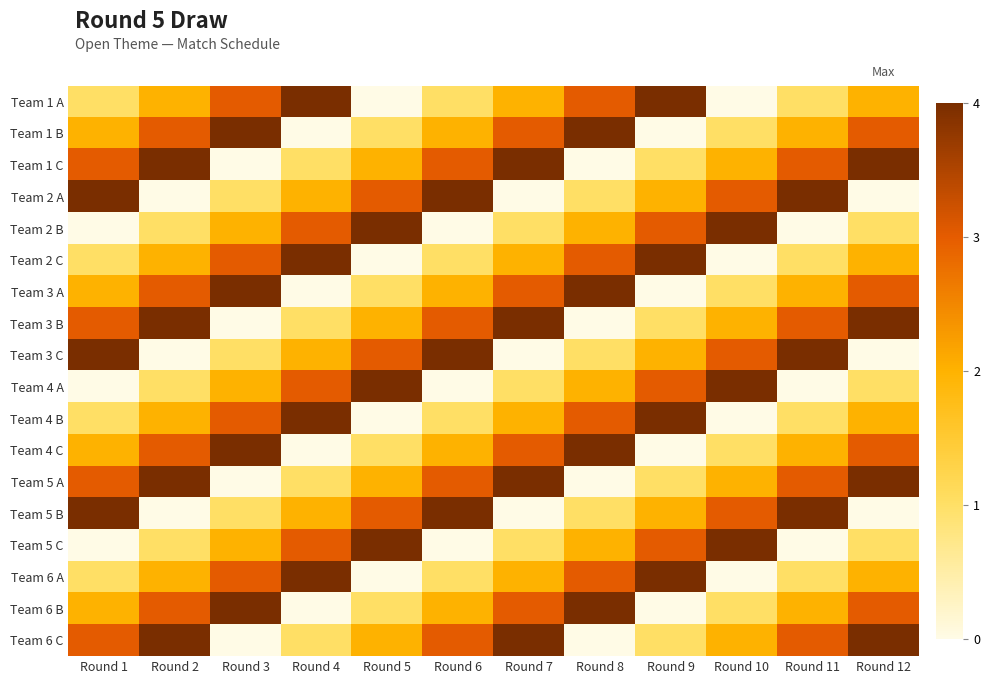

Reading right to left, what are all the values shown in this chart?

Team 1 A: Round 12=2	Round 11=1	Round 10=0	Round 9=4	Round 8=3	Round 7=2	Round 6=1	Round 5=0	Round 4=4	Round 3=3	Round 2=2	Round 1=1
Team 1 B: Round 12=3	Round 11=2	Round 10=1	Round 9=0	Round 8=4	Round 7=3	Round 6=2	Round 5=1	Round 4=0	Round 3=4	Round 2=3	Round 1=2
Team 1 C: Round 12=4	Round 11=3	Round 10=2	Round 9=1	Round 8=0	Round 7=4	Round 6=3	Round 5=2	Round 4=1	Round 3=0	Round 2=4	Round 1=3
Team 2 A: Round 12=0	Round 11=4	Round 10=3	Round 9=2	Round 8=1	Round 7=0	Round 6=4	Round 5=3	Round 4=2	Round 3=1	Round 2=0	Round 1=4
Team 2 B: Round 12=1	Round 11=0	Round 10=4	Round 9=3	Round 8=2	Round 7=1	Round 6=0	Round 5=4	Round 4=3	Round 3=2	Round 2=1	Round 1=0
Team 2 C: Round 12=2	Round 11=1	Round 10=0	Round 9=4	Round 8=3	Round 7=2	Round 6=1	Round 5=0	Round 4=4	Round 3=3	Round 2=2	Round 1=1
Team 3 A: Round 12=3	Round 11=2	Round 10=1	Round 9=0	Round 8=4	Round 7=3	Round 6=2	Round 5=1	Round 4=0	Round 3=4	Round 2=3	Round 1=2
Team 3 B: Round 12=4	Round 11=3	Round 10=2	Round 9=1	Round 8=0	Round 7=4	Round 6=3	Round 5=2	Round 4=1	Round 3=0	Round 2=4	Round 1=3
Team 3 C: Round 12=0	Round 11=4	Round 10=3	Round 9=2	Round 8=1	Round 7=0	Round 6=4	Round 5=3	Round 4=2	Round 3=1	Round 2=0	Round 1=4
Team 4 A: Round 12=1	Round 11=0	Round 10=4	Round 9=3	Round 8=2	Round 7=1	Round 6=0	Round 5=4	Round 4=3	Round 3=2	Round 2=1	Round 1=0
Team 4 B: Round 12=2	Round 11=1	Round 10=0	Round 9=4	Round 8=3	Round 7=2	Round 6=1	Round 5=0	Round 4=4	Round 3=3	Round 2=2	Round 1=1
Team 4 C: Round 12=3	Round 11=2	Round 10=1	Round 9=0	Round 8=4	Round 7=3	Round 6=2	Round 5=1	Round 4=0	Round 3=4	Round 2=3	Round 1=2
Team 5 A: Round 12=4	Round 11=3	Round 10=2	Round 9=1	Round 8=0	Round 7=4	Round 6=3	Round 5=2	Round 4=1	Round 3=0	Round 2=4	Round 1=3
Team 5 B: Round 12=0	Round 11=4	Round 10=3	Round 9=2	Round 8=1	Round 7=0	Round 6=4	Round 5=3	Round 4=2	Round 3=1	Round 2=0	Round 1=4
Team 5 C: Round 12=1	Round 11=0	Round 10=4	Round 9=3	Round 8=2	Round 7=1	Round 6=0	Round 5=4	Round 4=3	Round 3=2	Round 2=1	Round 1=0
Team 6 A: Round 12=2	Round 11=1	Round 10=0	Round 9=4	Round 8=3	Round 7=2	Round 6=1	Round 5=0	Round 4=4	Round 3=3	Round 2=2	Round 1=1
Team 6 B: Round 12=3	Round 11=2	Round 10=1	Round 9=0	Round 8=4	Round 7=3	Round 6=2	Round 5=1	Round 4=0	Round 3=4	Round 2=3	Round 1=2
Team 6 C: Round 12=4	Round 11=3	Round 10=2	Round 9=1	Round 8=0	Round 7=4	Round 6=3	Round 5=2	Round 4=1	Round 3=0	Round 2=4	Round 1=3